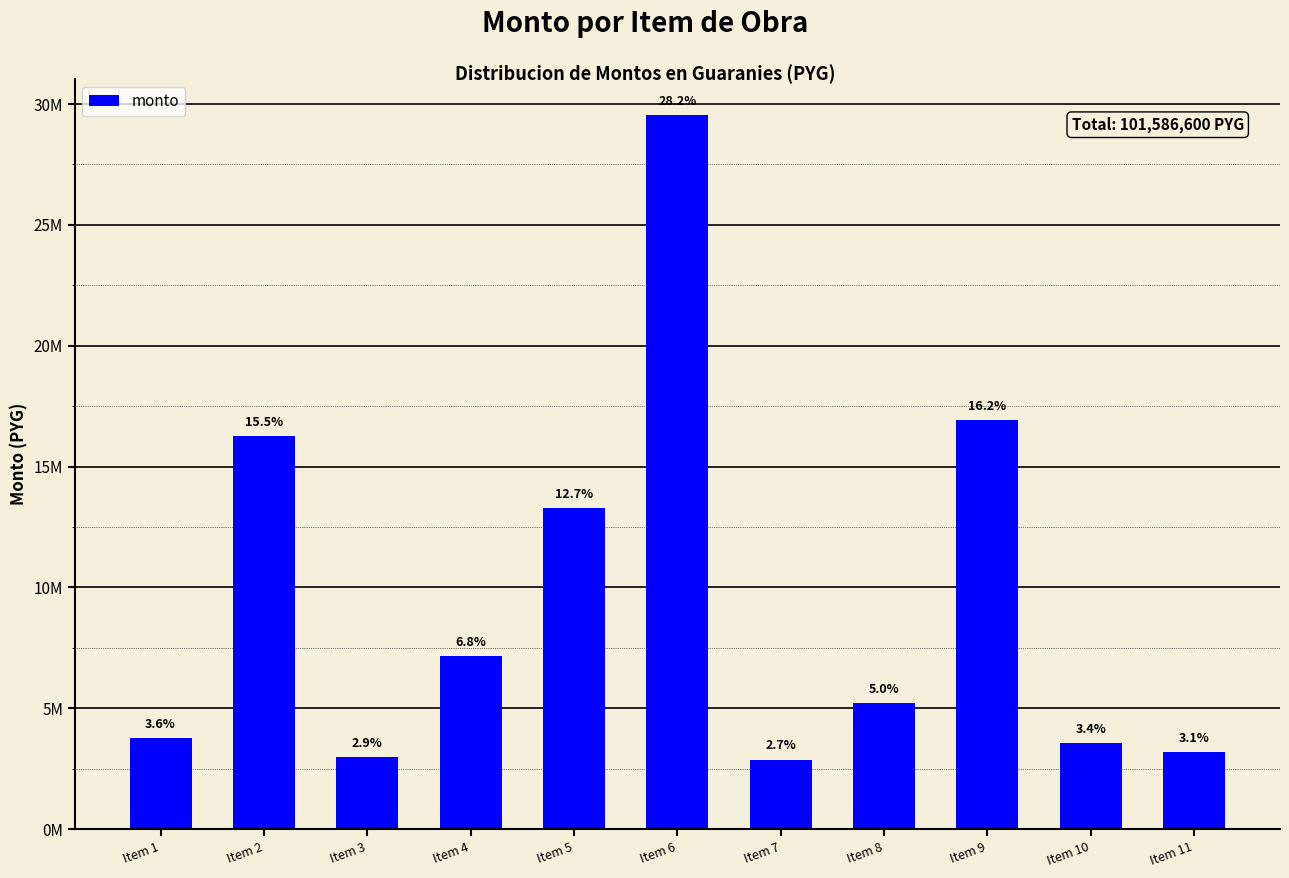

How many bars are there in total?

11